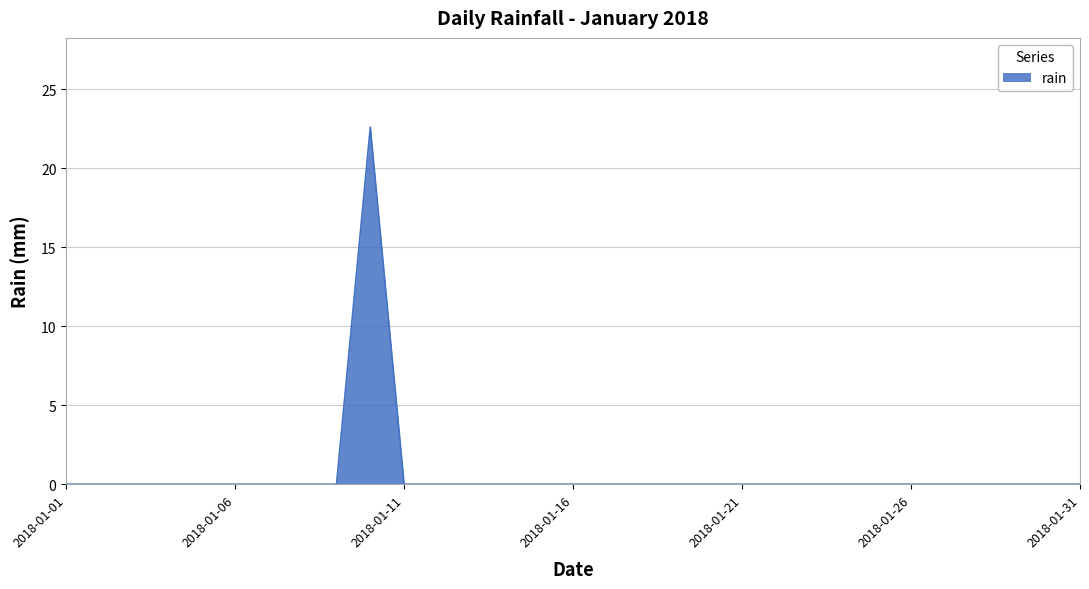

What is the difference between the maximum and minimum values?

22.6